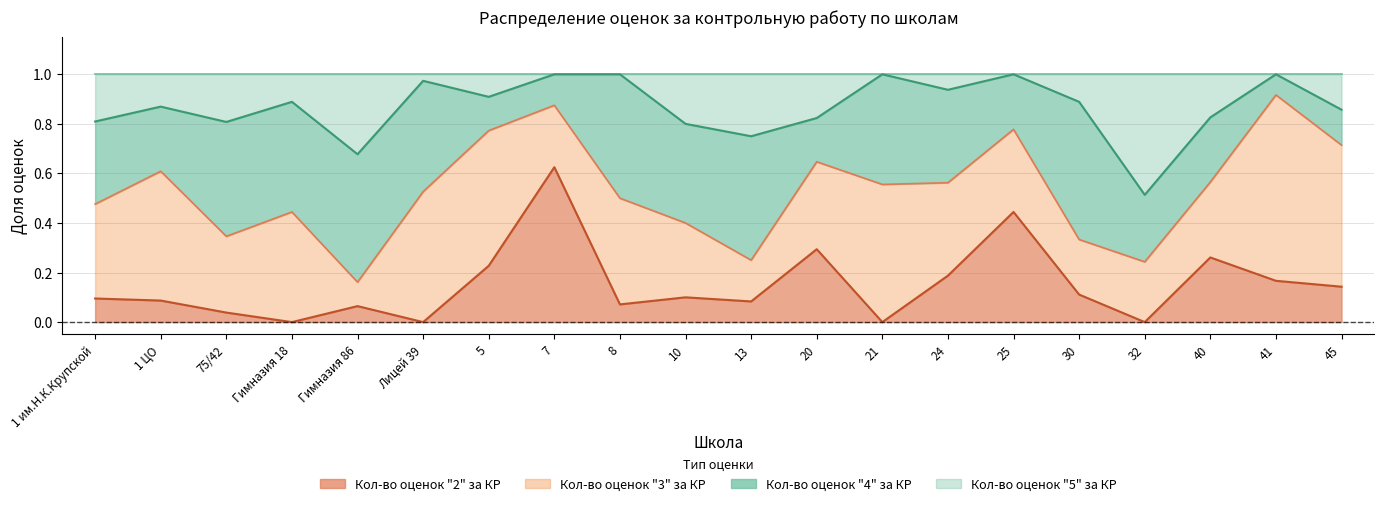

What position from the left is 20?

12